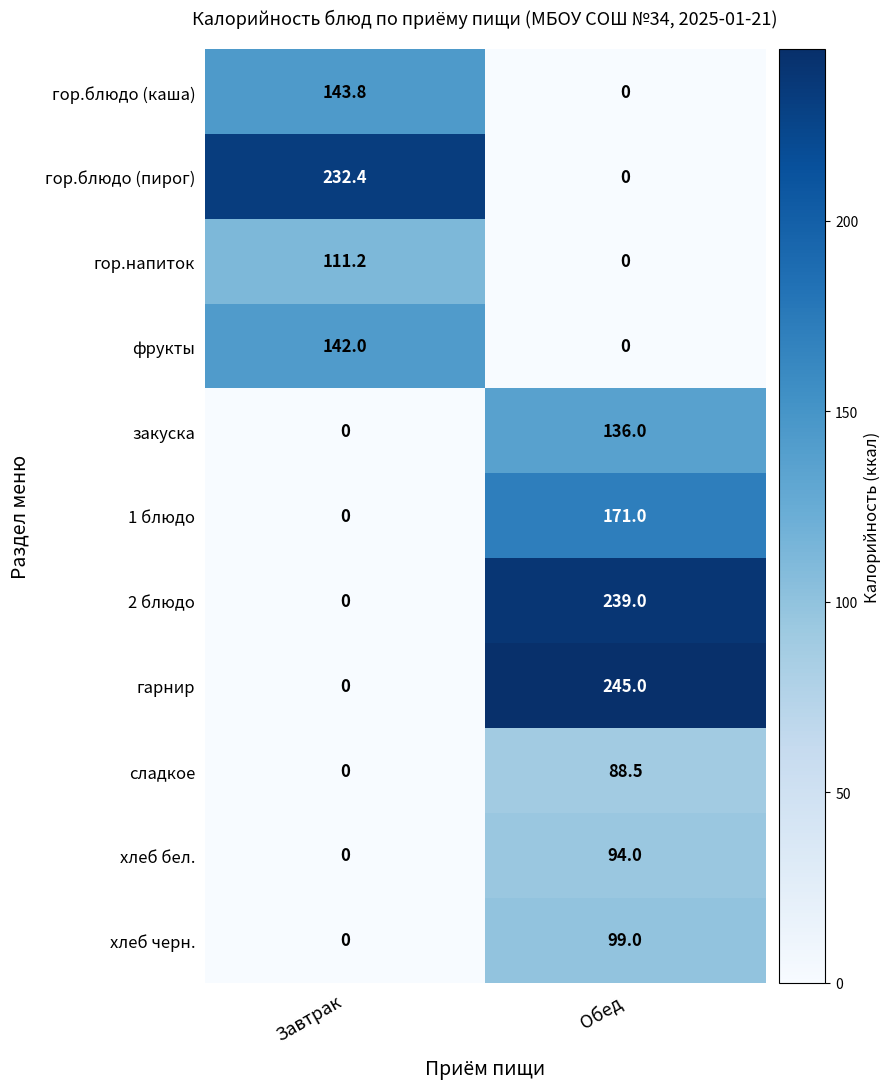

Reading right to left, list all the values displayed in this chart.

гор.блюдо (каша): 0.0	143.8
гор.блюдо (пирог): 0.0	232.4
гор.напиток: 0.0	111.2
фрукты: 0.0	142.0
закуска: 136.0	0.0
1 блюдо: 171.0	0.0
2 блюдо: 239.0	0.0
гарнир: 245.0	0.0
сладкое: 88.5	0.0
хлеб бел.: 94.0	0.0
хлеб черн.: 99.0	0.0